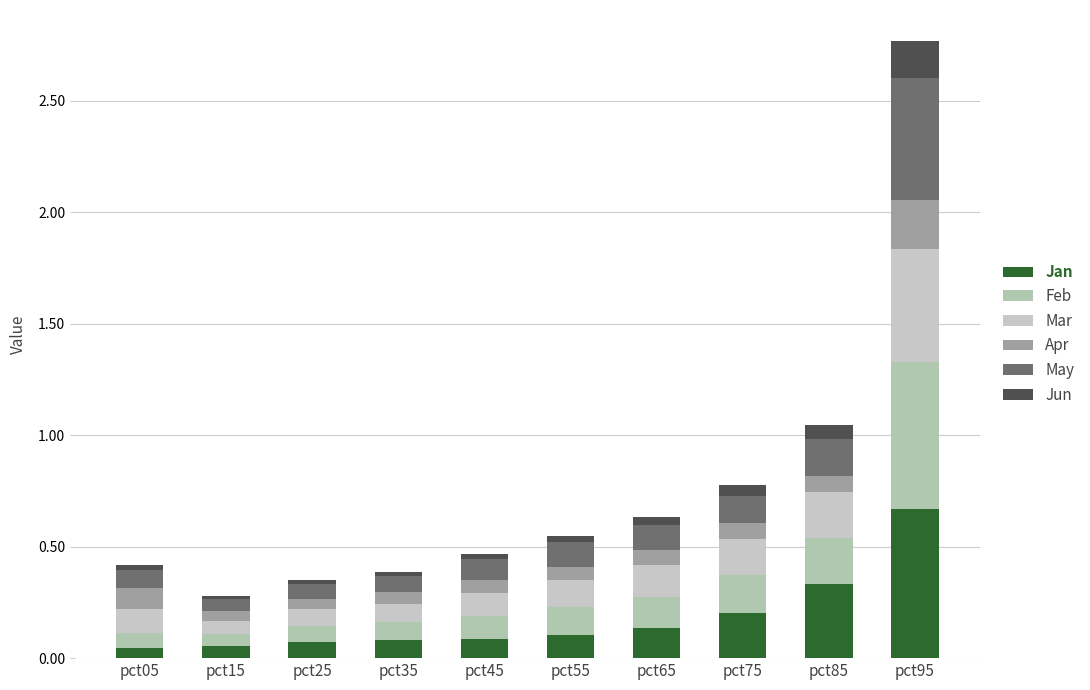

The value of Jun at pct75 is 0.0. True or false?

False